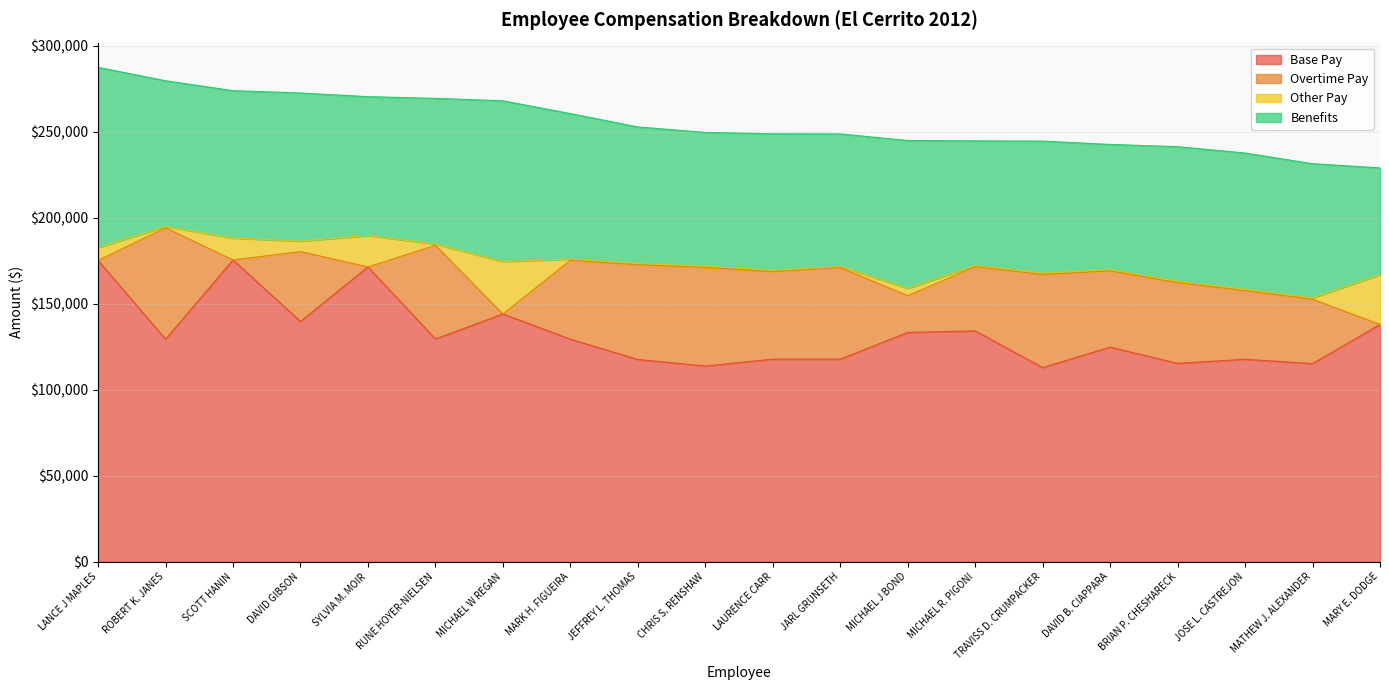

True or false: Other Pay and Benefits intersect in this chart.

False